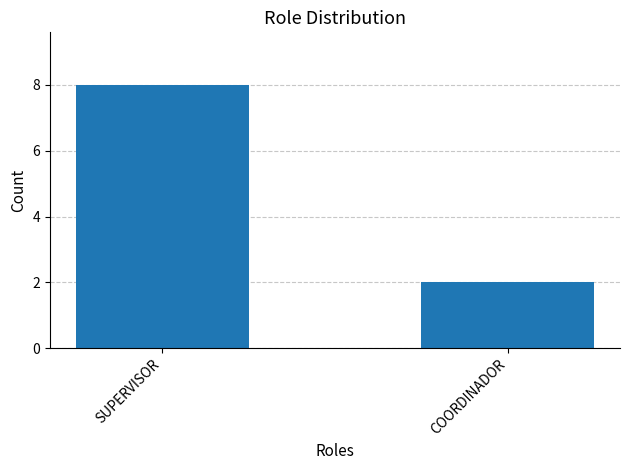

What is the change in value from SUPERVISOR to COORDINADOR?

-6